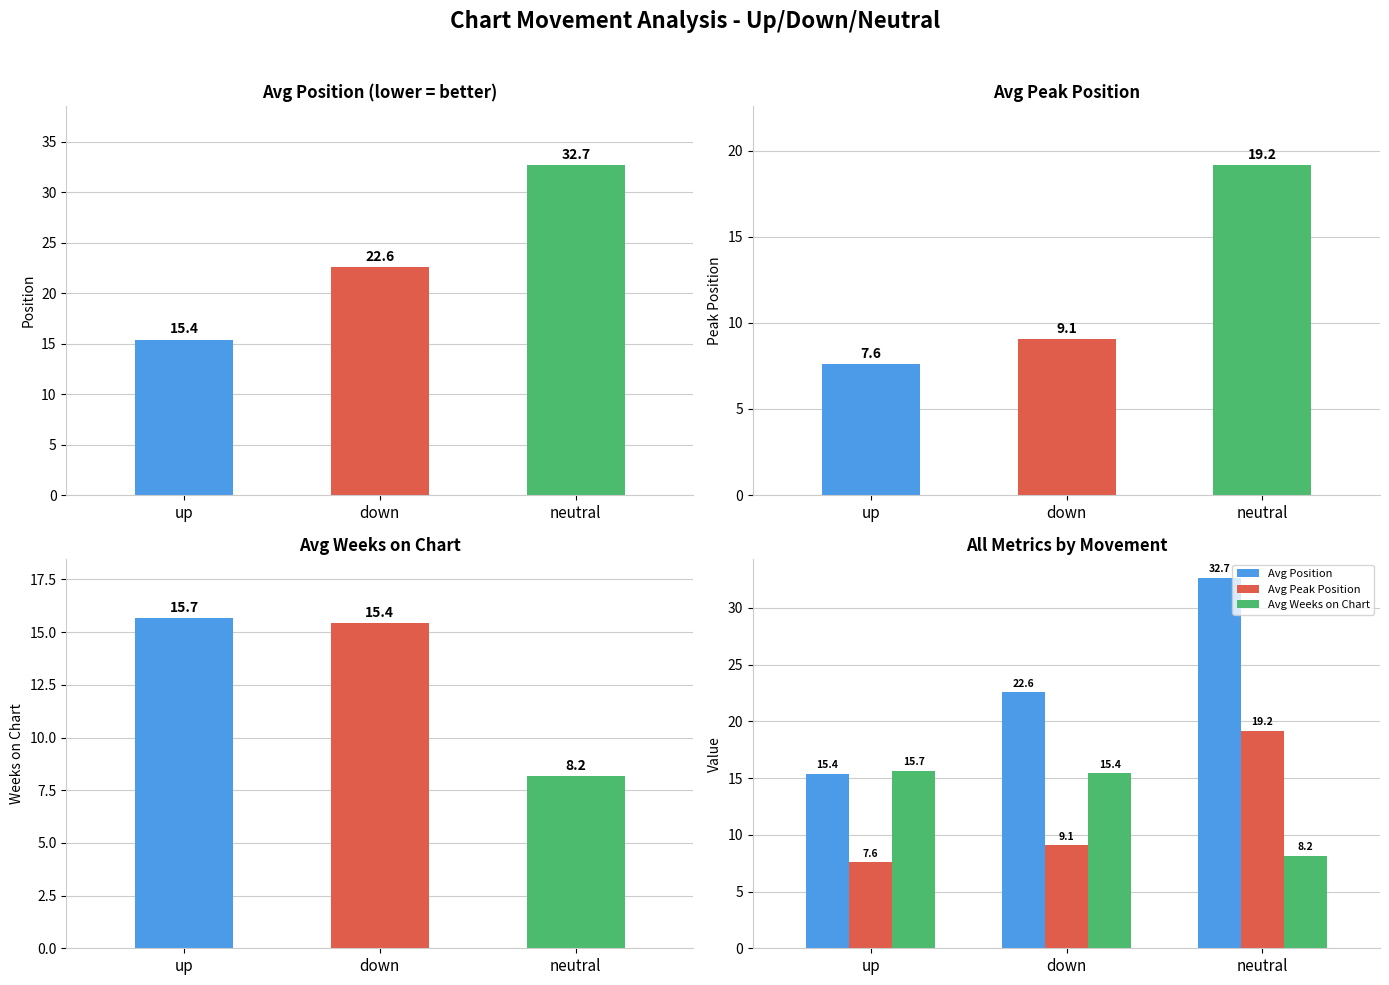

At which category is the sum across all series the highest?

neutral